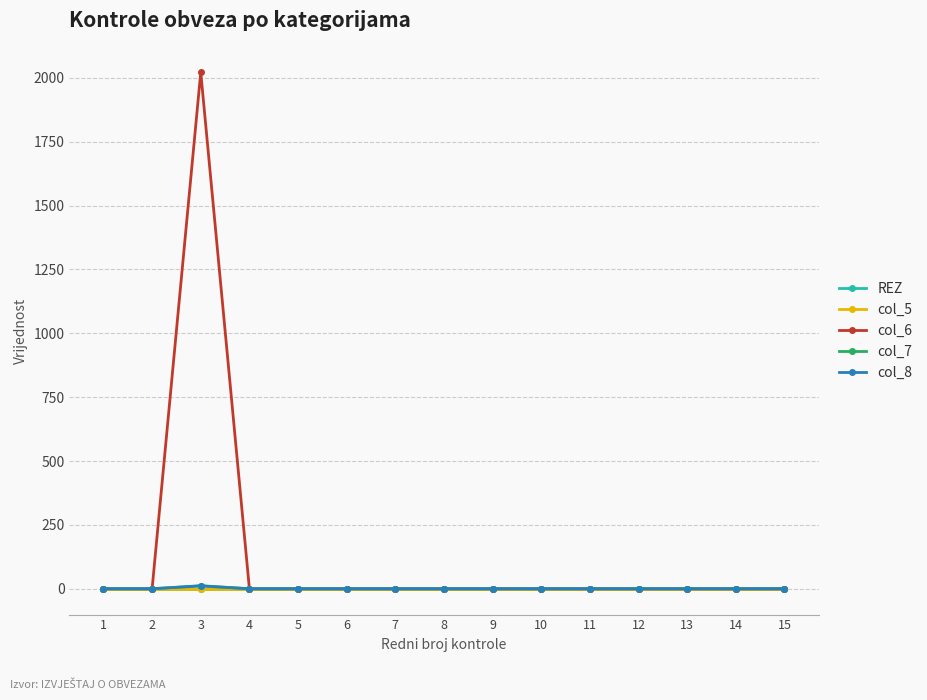

The col_5 series shows 0 at 11. True or false?

True